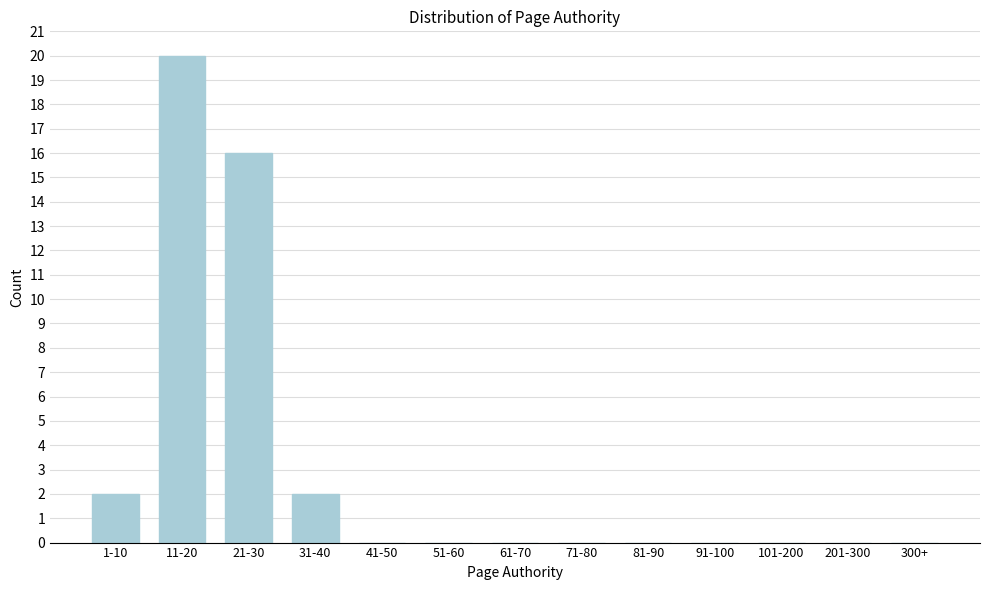

Reading right to left, transcribe all the data shown in this chart.

300+=0	201-300=0	101-200=0	91-100=0	81-90=0	71-80=0	61-70=0	51-60=0	41-50=0	31-40=2	21-30=16	11-20=20	1-10=2